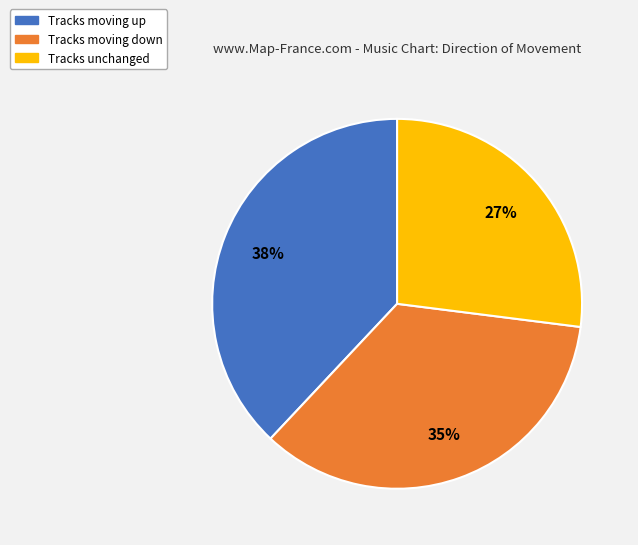

To the nearest percent, what is the average slice percentage?

33%